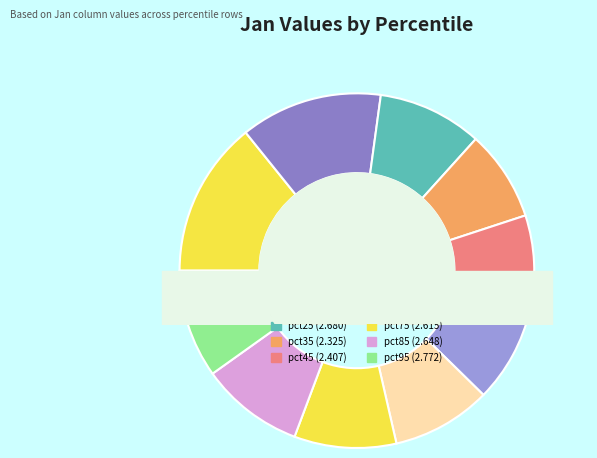

Combined, what portion of the pie is pct85 and pct75?

18.7%